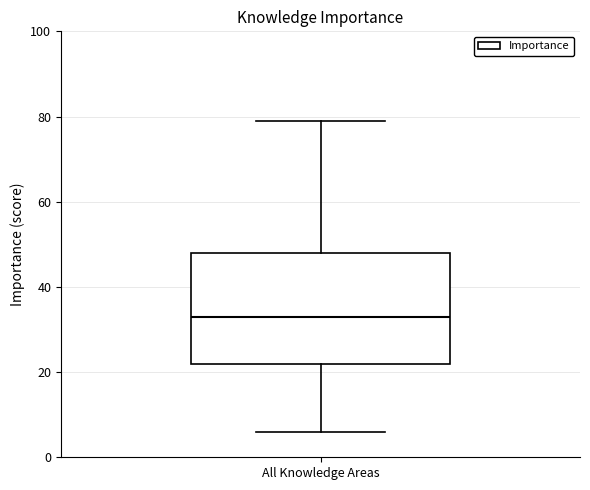

Read this box plot against the y-axis: the position of the median line, the range covered by the box, and the ends of both whiskers. The values are not printed on the chart, so give them approximately, as read against the axis.

median 34, box 22 to 48, whiskers 6 to 80